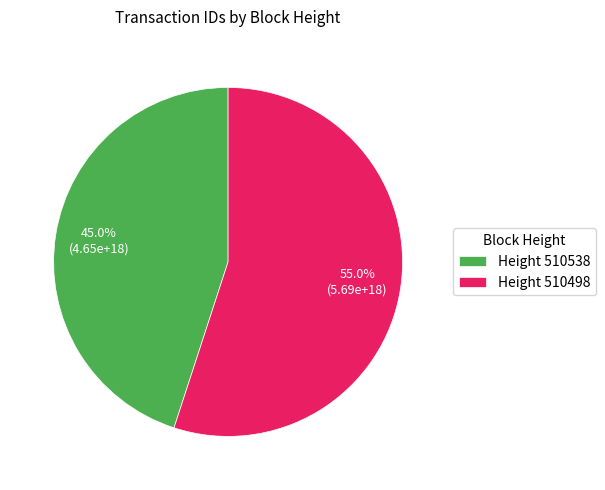

Which category has the biggest portion of the pie?

Height 510498